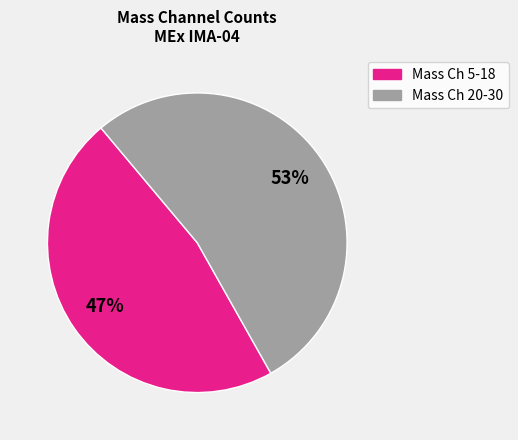

Combined, do Mass Ch 20-30 and Mass Ch 5-18 account for over 50%?

Yes